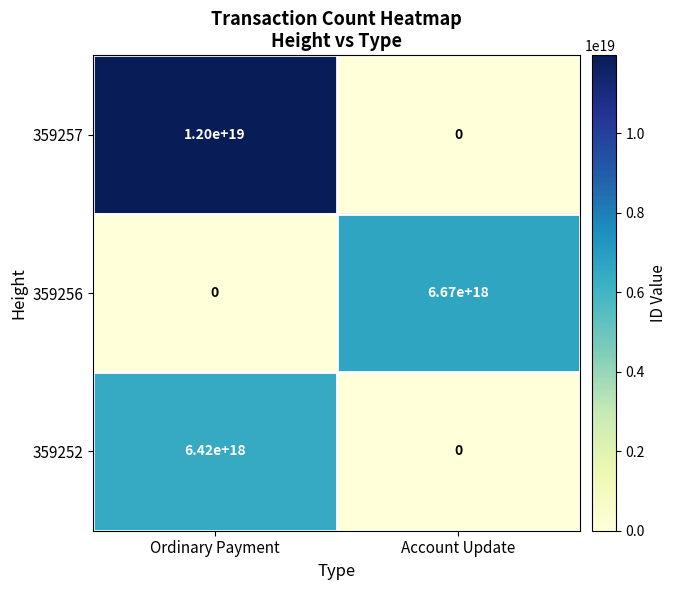

At Ordinary Payment, list the series in order from smallest to largest.

359256, 359252, 359257